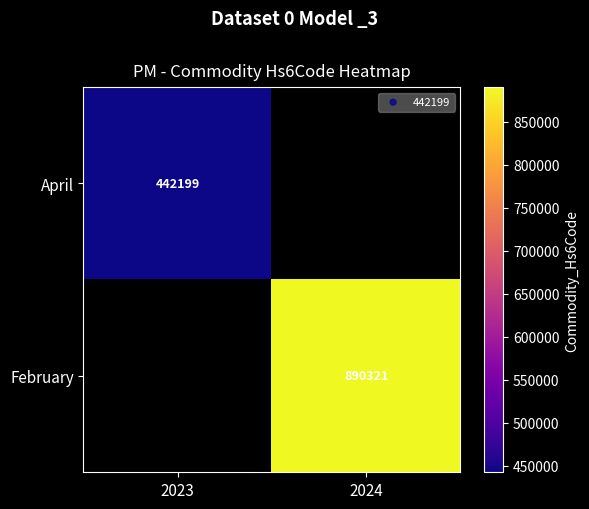

Rank the series by their average value, from lowest to highest.

April, February